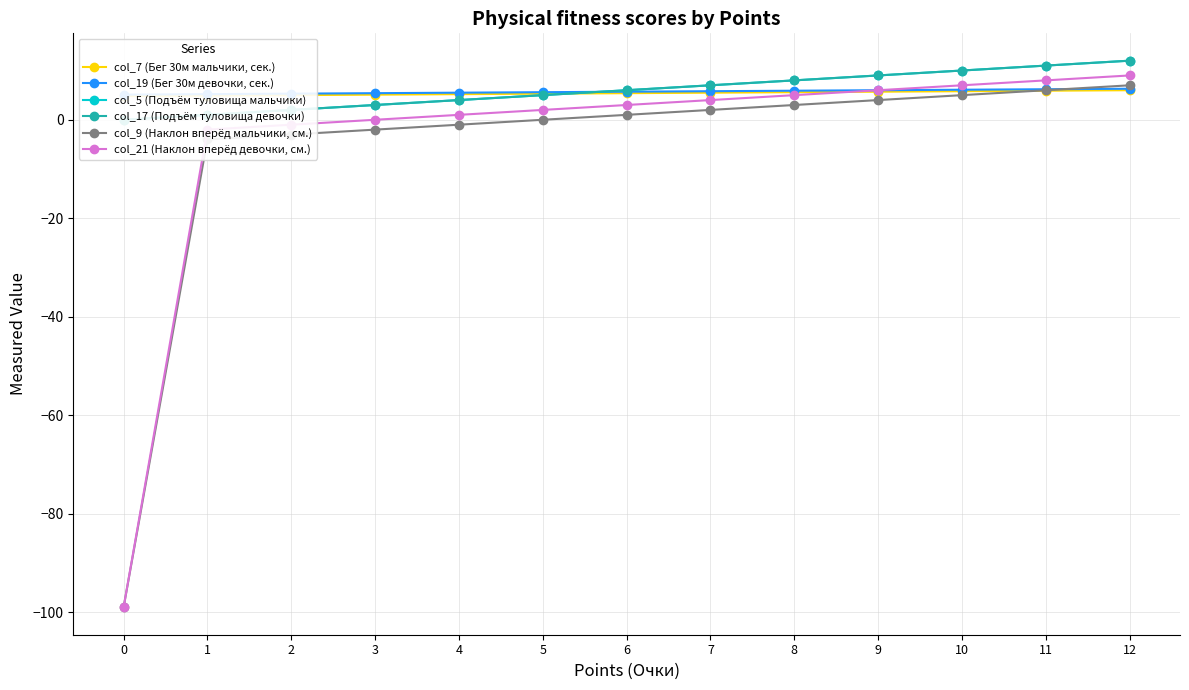

What is the sum of the col_7 (Бег 30м мальчики, сек.) values at 0 and 4?

10.0